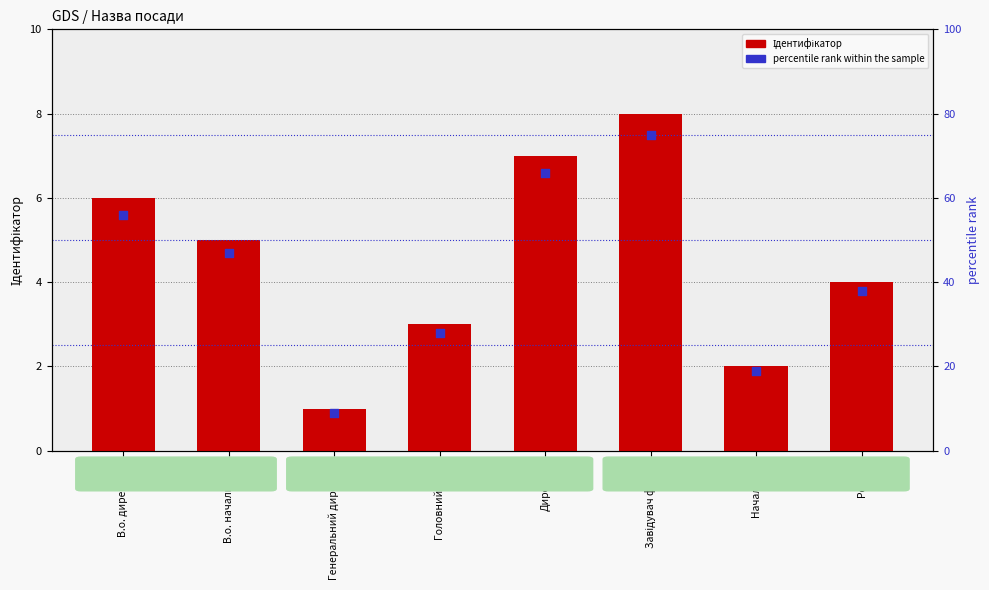

What is the total value across all series at В.о. начальника?

52